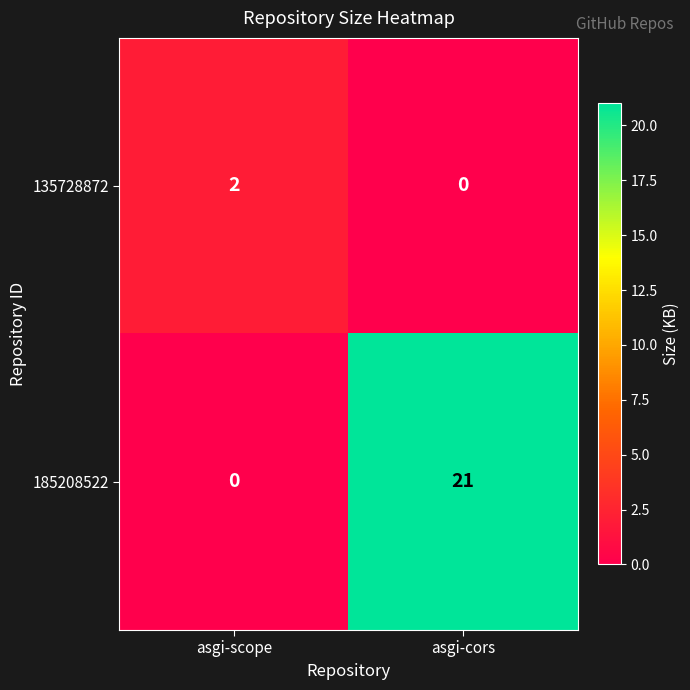

Reading left to right, transcribe all the data shown in this chart.

135728872: asgi-scope=2	asgi-cors=0
185208522: asgi-scope=0	asgi-cors=21